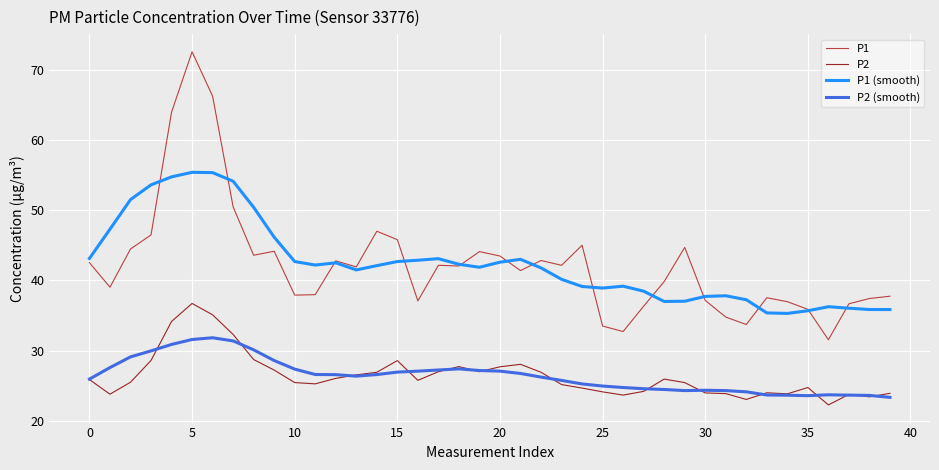

Which series has the largest range (max minus min)?

P1